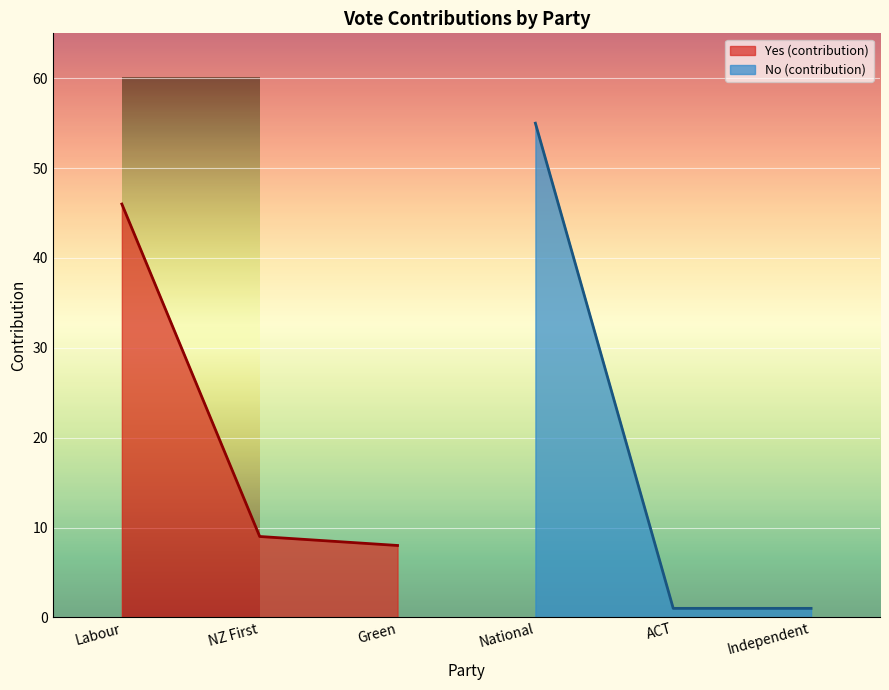

The Yes (contribution) series shows 8 at Green. True or false?

True